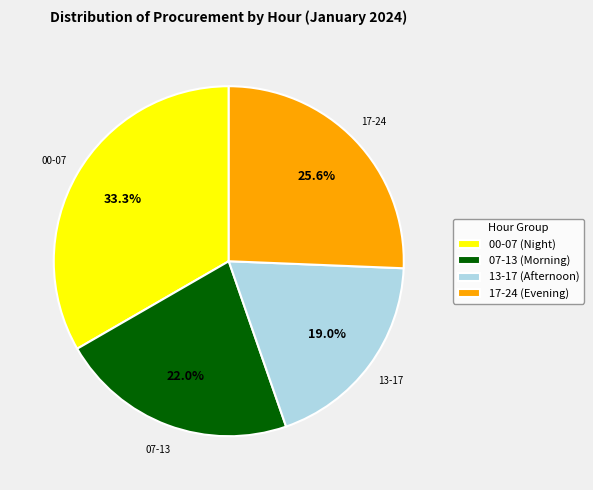

What portion of the pie excludes 17-24 (Evening)?

74.4%